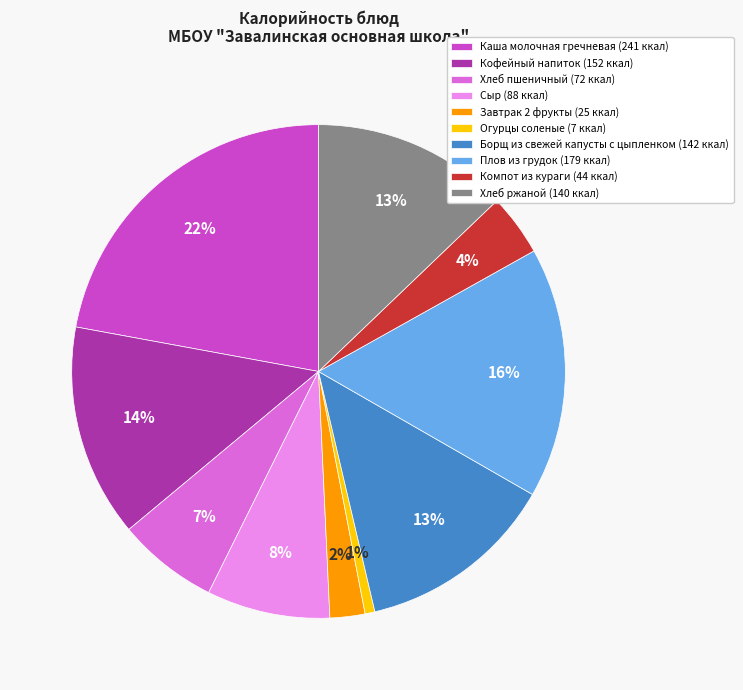

What is the smallest slice in the pie chart?

Огурцы соленые